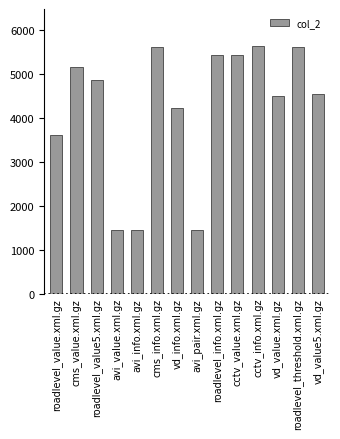

How many bars are there in total?

14